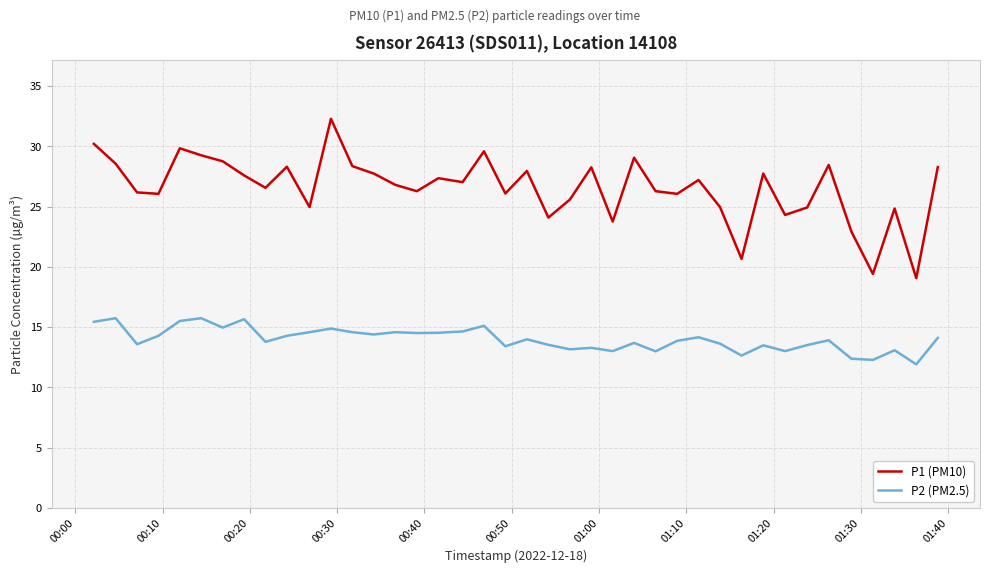

What is the greatest value displayed?

32.3